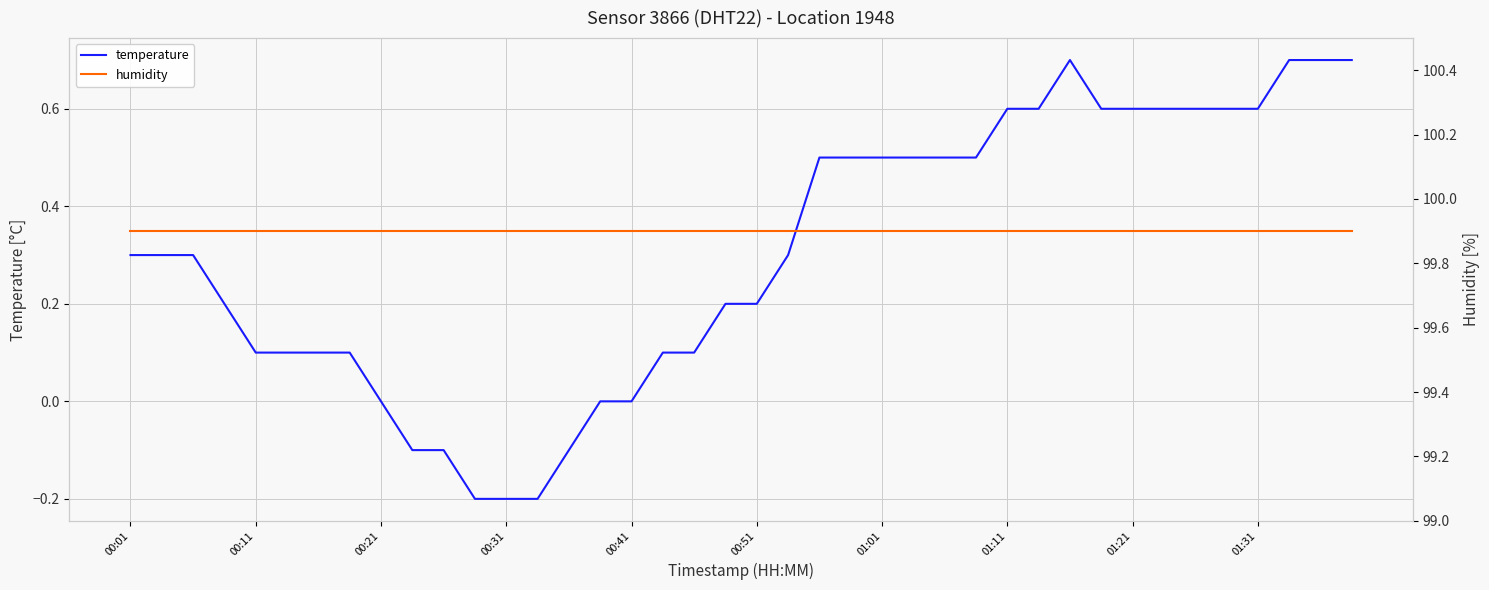

The value of temperature at 00:51 is 0.1. True or false?

False